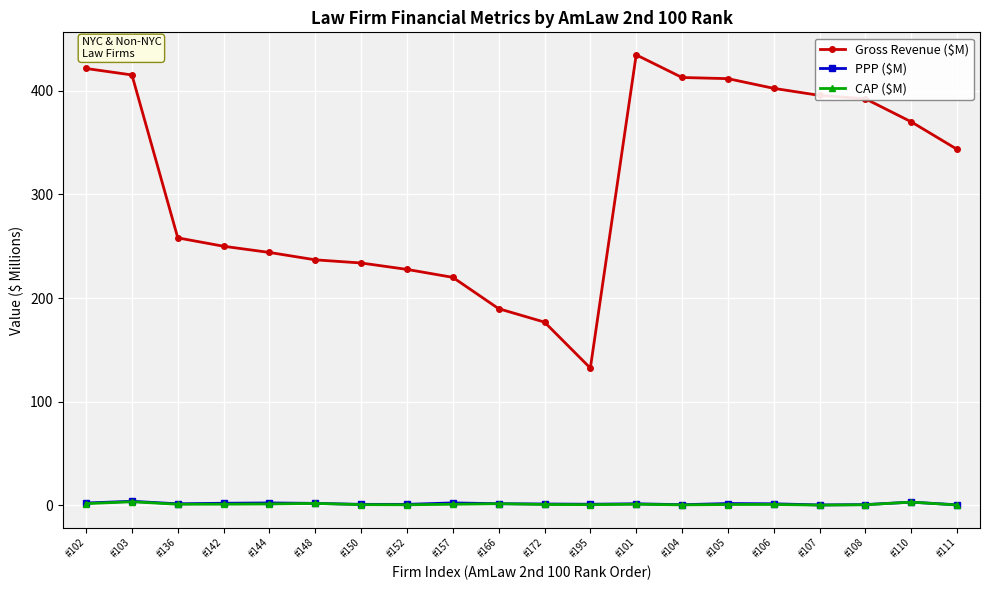

At how many categories does at least one series exceed 119?

20